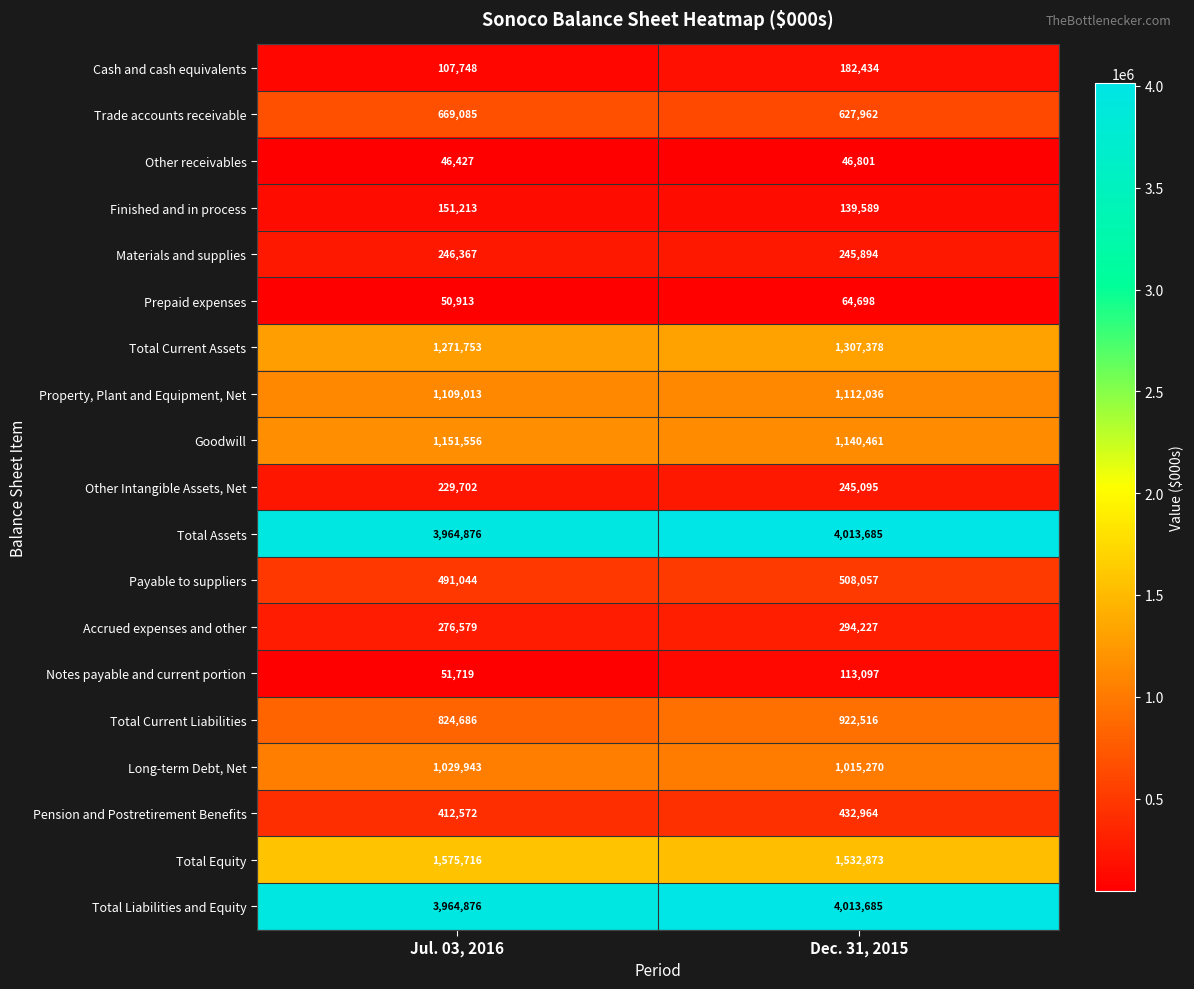

What is the total value across all series at Dec. 31, 2015?

17958722